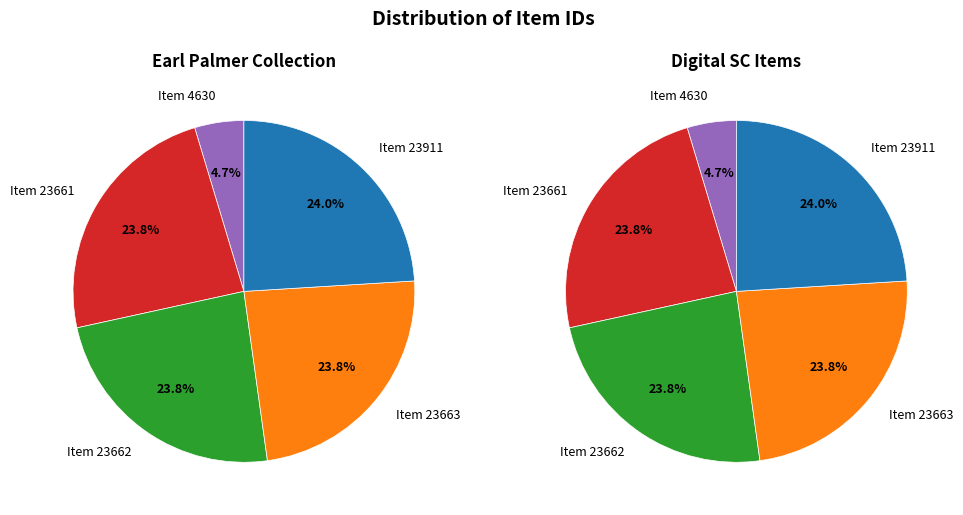

Combined, do Item 23663 and Item 23662 account for over 50%?

No